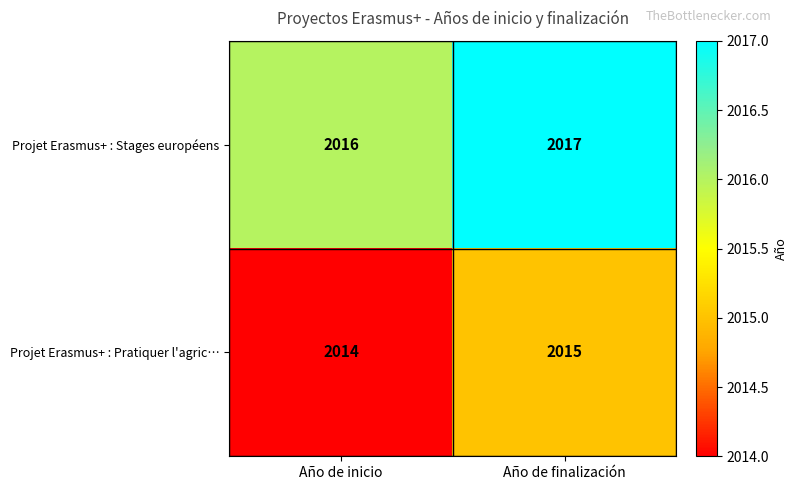

True or false: Projet Erasmus+ : Pratiquer l'agric… has a value of 410 at Año de inicio.

False